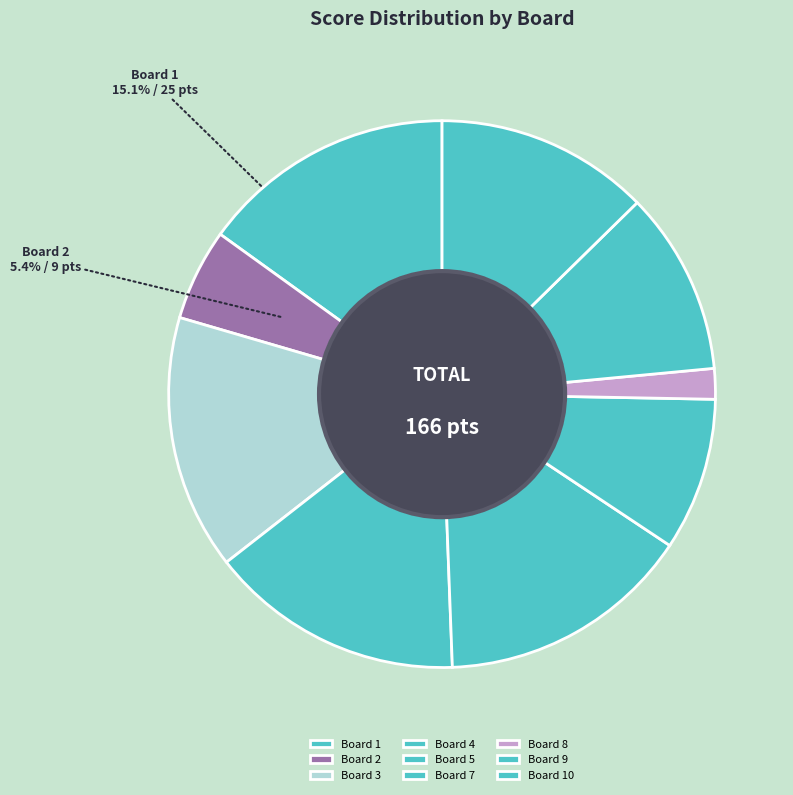

Does Board 7 represent more than half of the total?

No